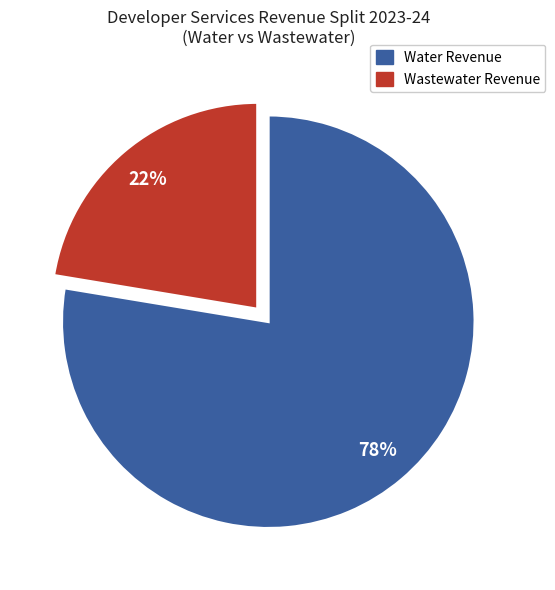

To the nearest percent, what is the average slice percentage?

50%